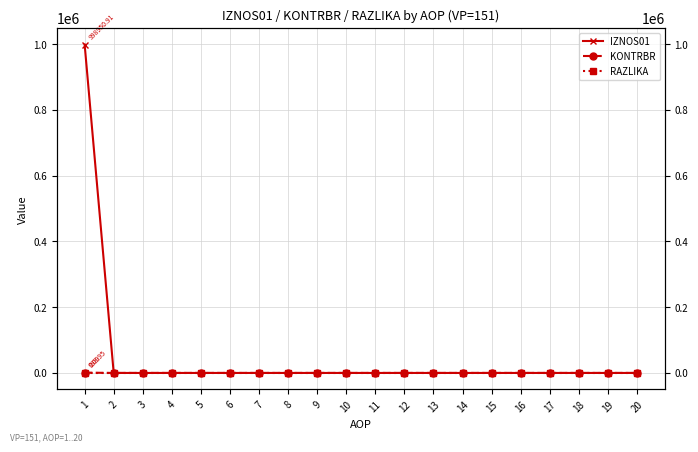

Does the chart have visible grid lines?

Yes